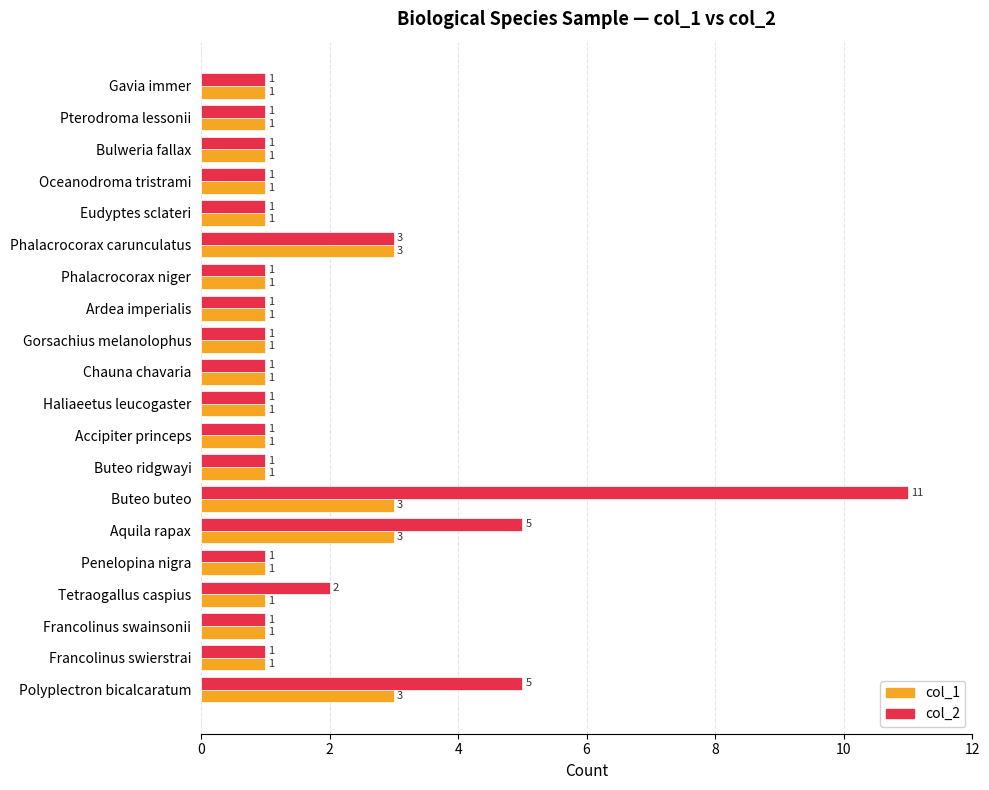

What are all the series names shown in the legend?

col_1, col_2